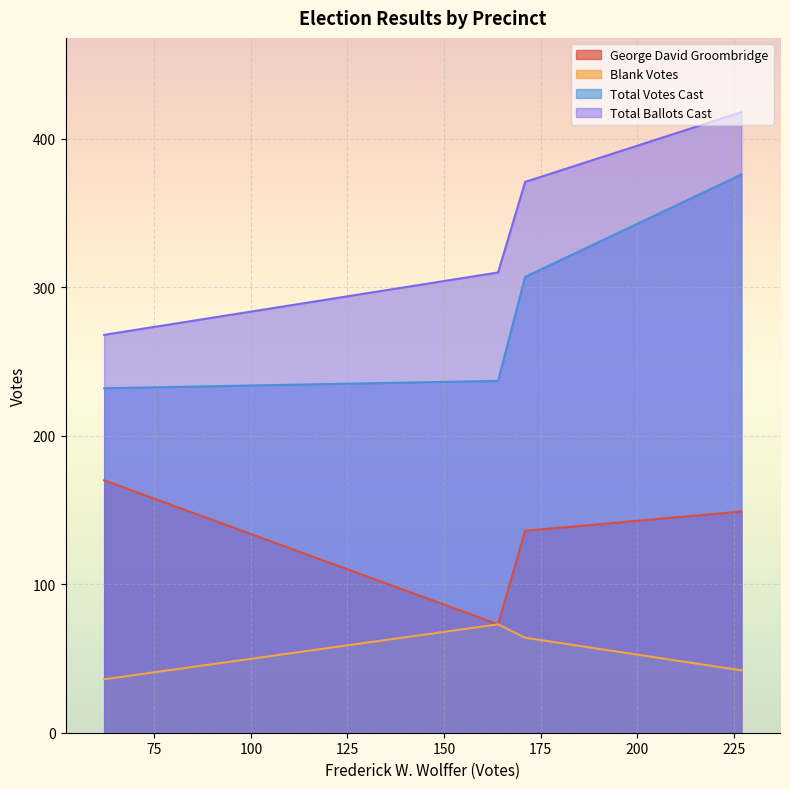

How many lines are shown in the chart?

4